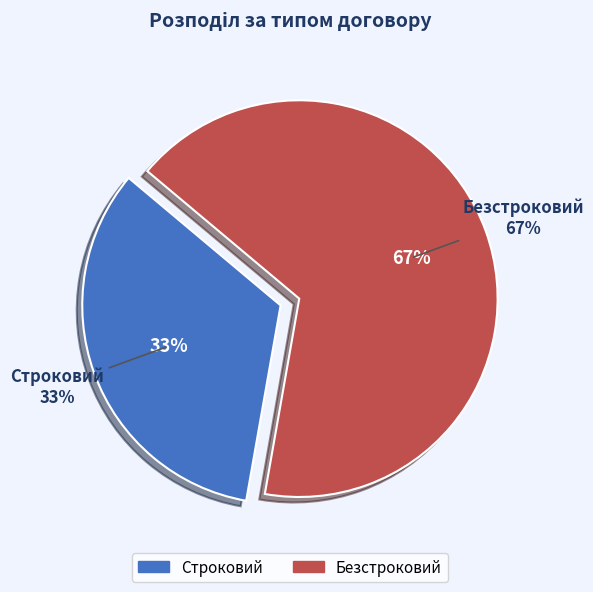

How many slices are in this pie chart?

2